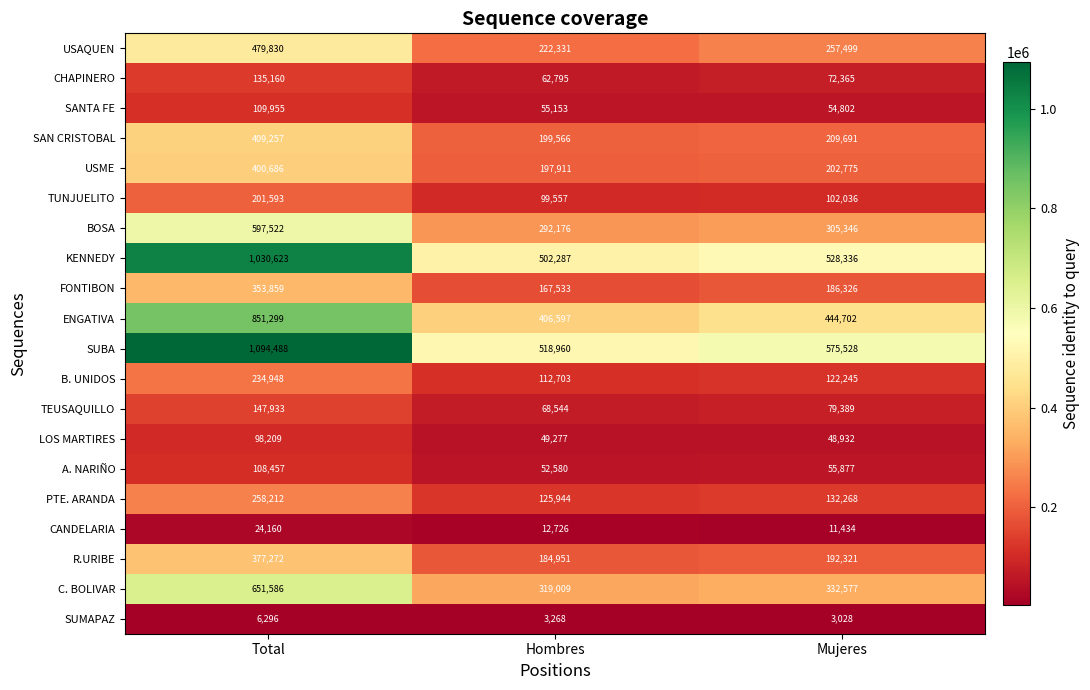

List the series in order of their peak value, lowest first.

SUMAPAZ, CANDELARIA, LOS MARTIRES, A. NARIÑO, SANTA FE, CHAPINERO, TEUSAQUILLO, TUNJUELITO, B. UNIDOS, PTE. ARANDA, FONTIBON, R.URIBE, USME, SAN CRISTOBAL, USAQUEN, BOSA, C. BOLIVAR, ENGATIVA, KENNEDY, SUBA